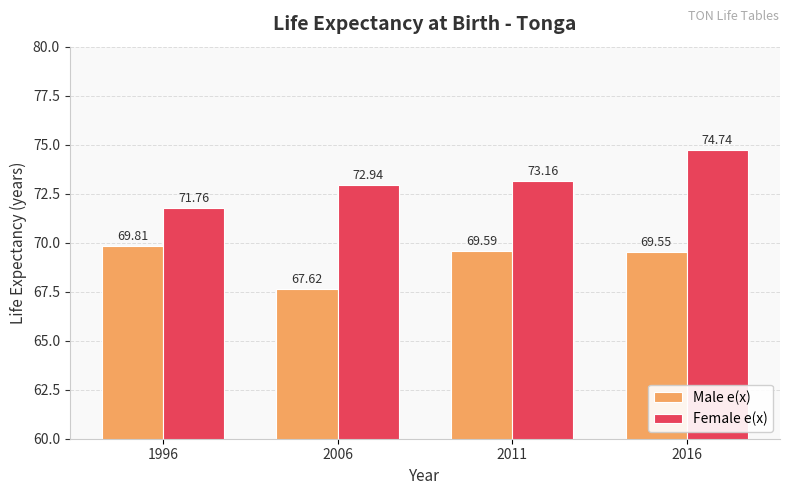

What is the difference between the Female e(x) values at 2011 and 2016?

1.6